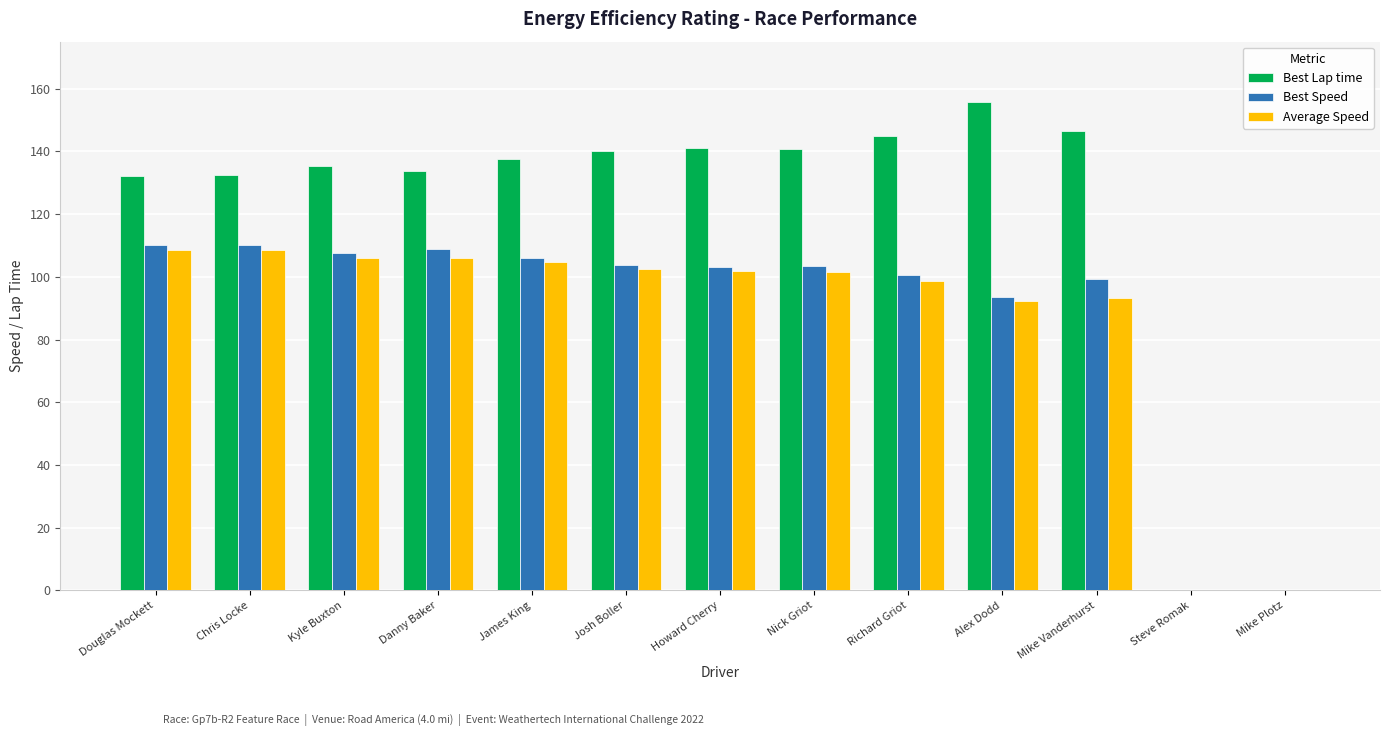

Is it true that Average Speed equals 98.8 at Richard Griot?

True